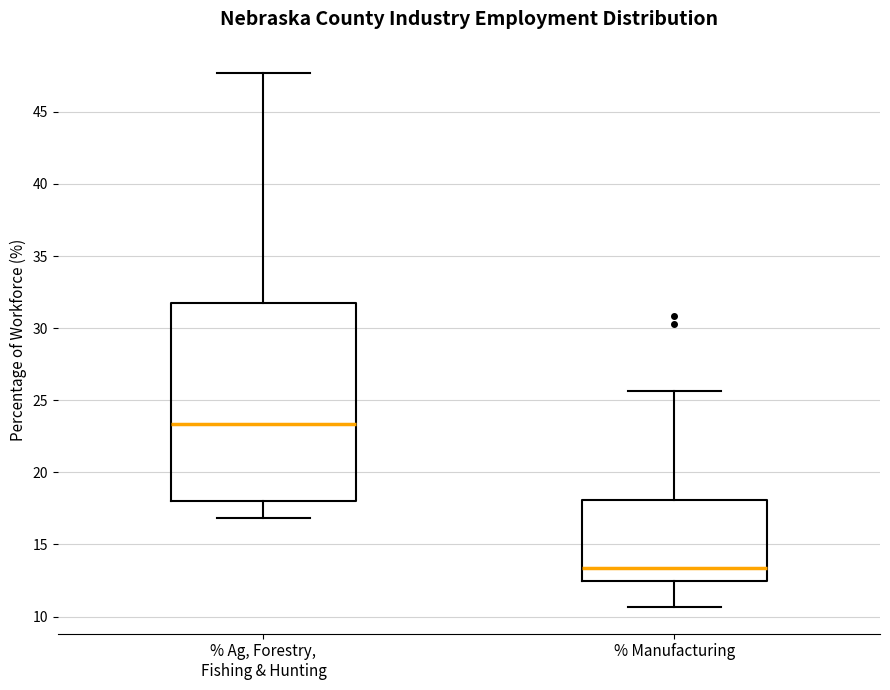

Where is the lower edge of the box for % Manufacturing on the y-axis? The values are not printed on the chart, so give them approximately, as read against the axis.

12.5